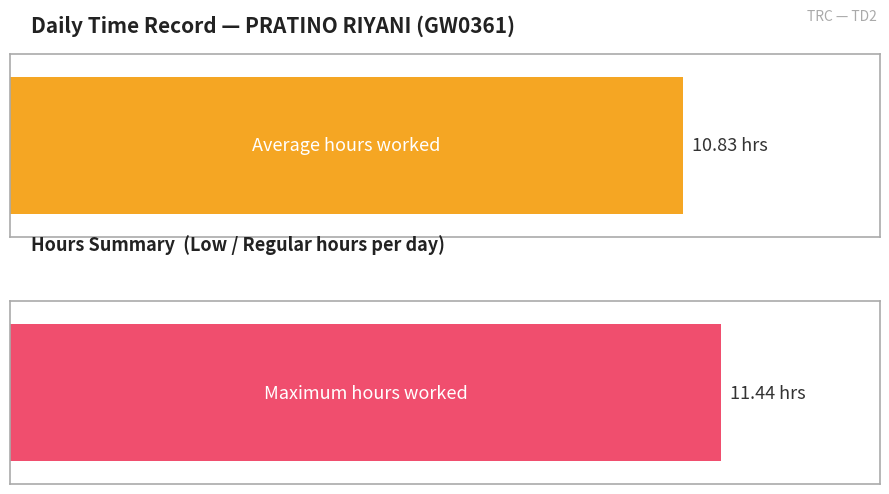

True or false: the data shows 18.0 at 9-Mon.

False